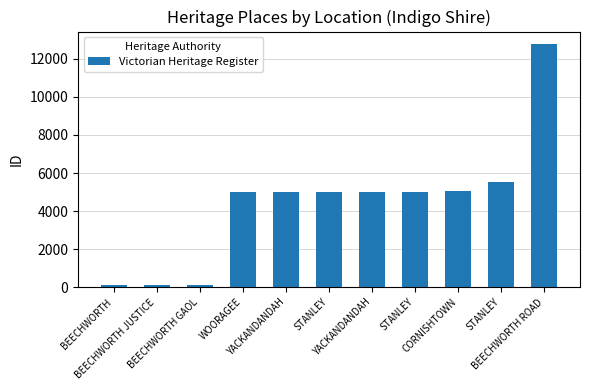

Rank the categories by value from highest to lowest.

BEECHWORTH ROAD, STANLEY, CORNISHTOWN, STANLEY, YACKANDANDAH, STANLEY, YACKANDANDAH, WOORAGEE, BEECHWORTH GAOL, BEECHWORTH JUSTICE, BEECHWORTH